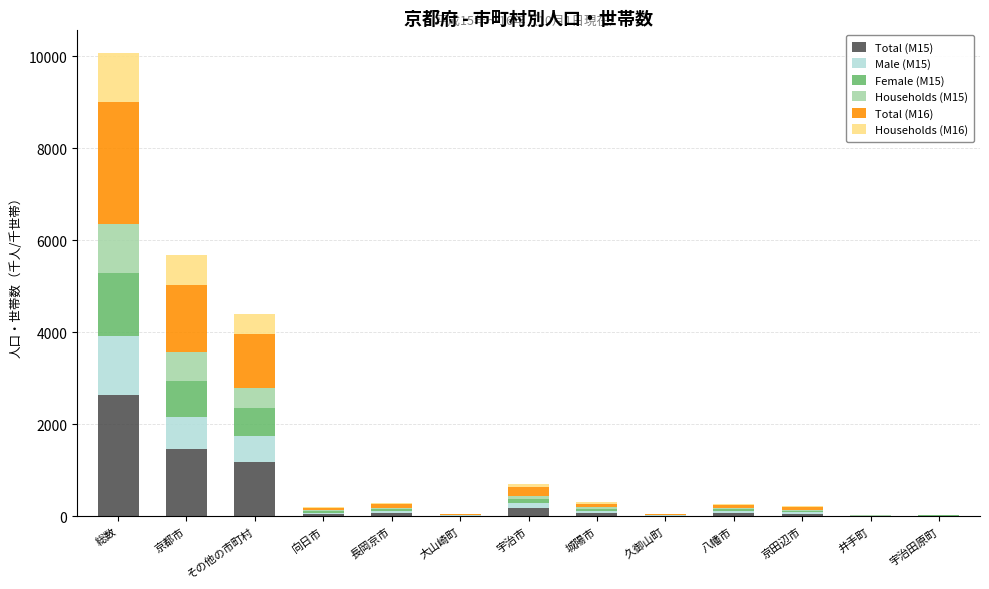

At which category is the sum across all series the highest?

総数